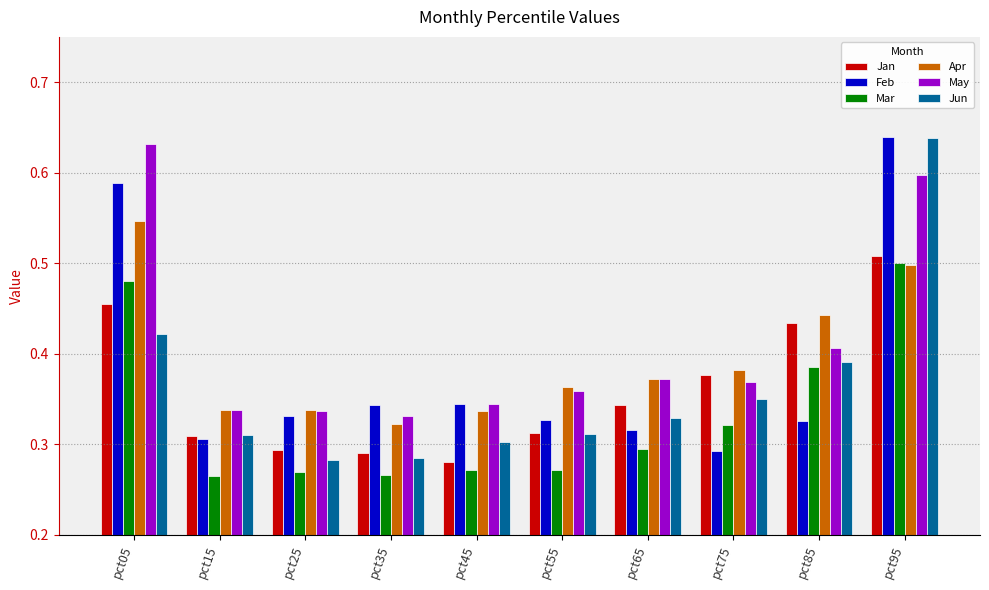

True or false: Feb has a value of 0.3 at pct85.

True